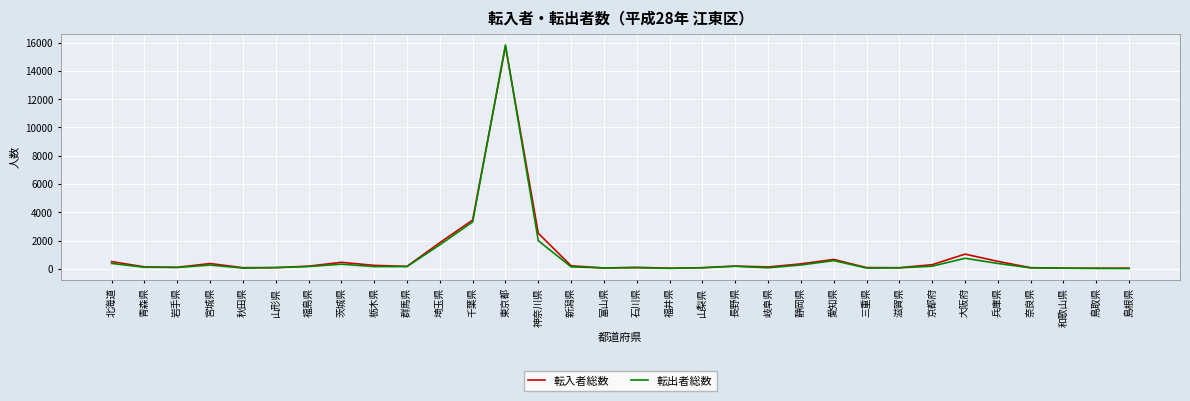

Which series has the widest spread of values?

転出者総数